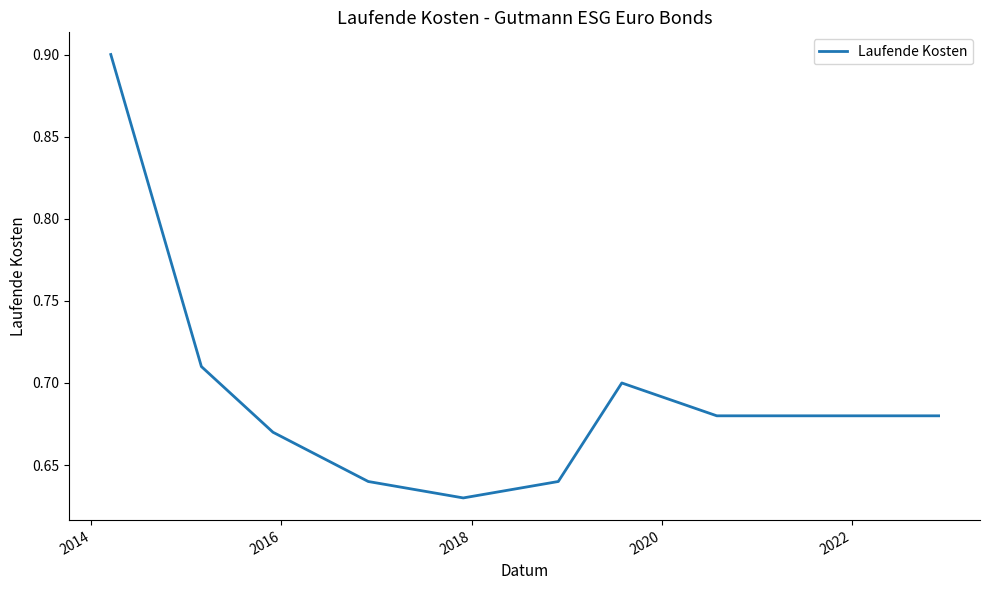

What is the difference between the maximum and minimum values?

0.3